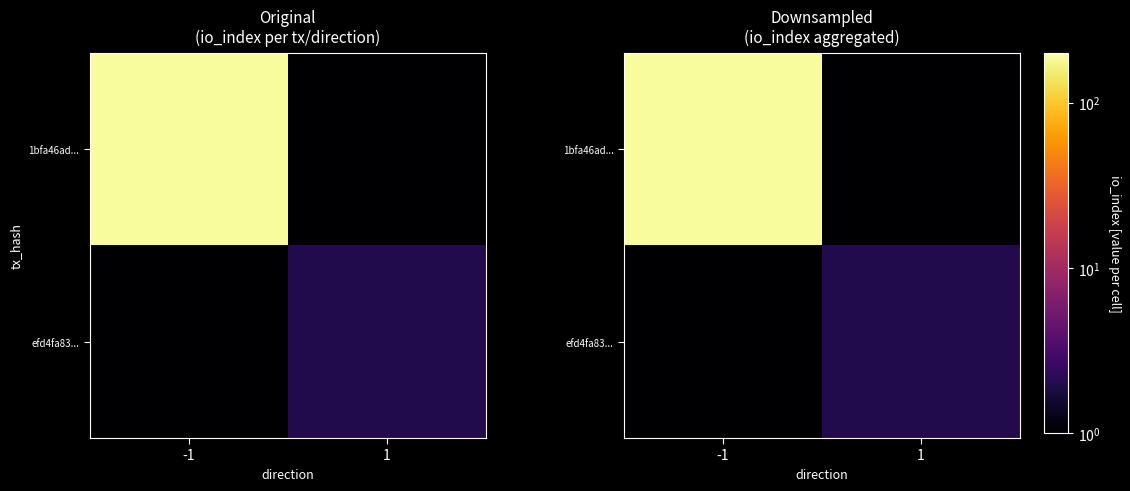

At which label does 1bfa46ad... reach its peak?

-1